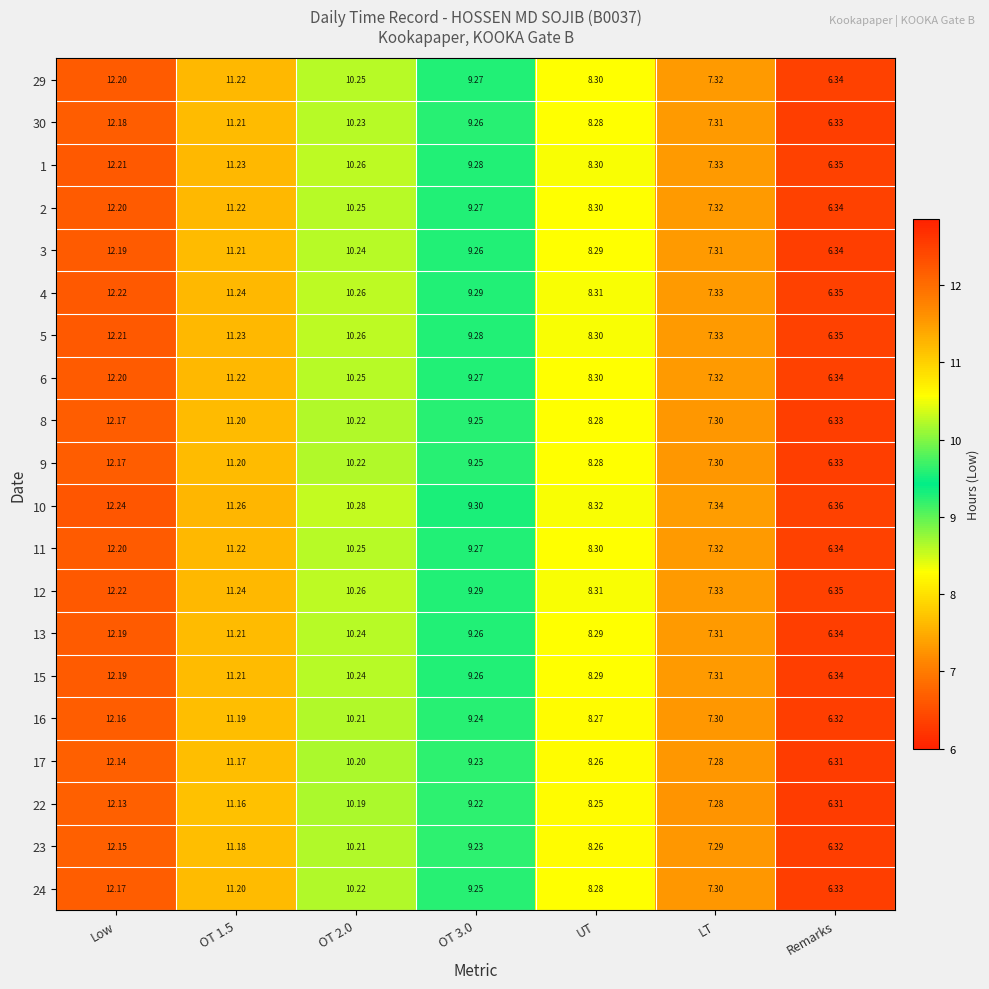

How many data points in 24 are above 9?

4